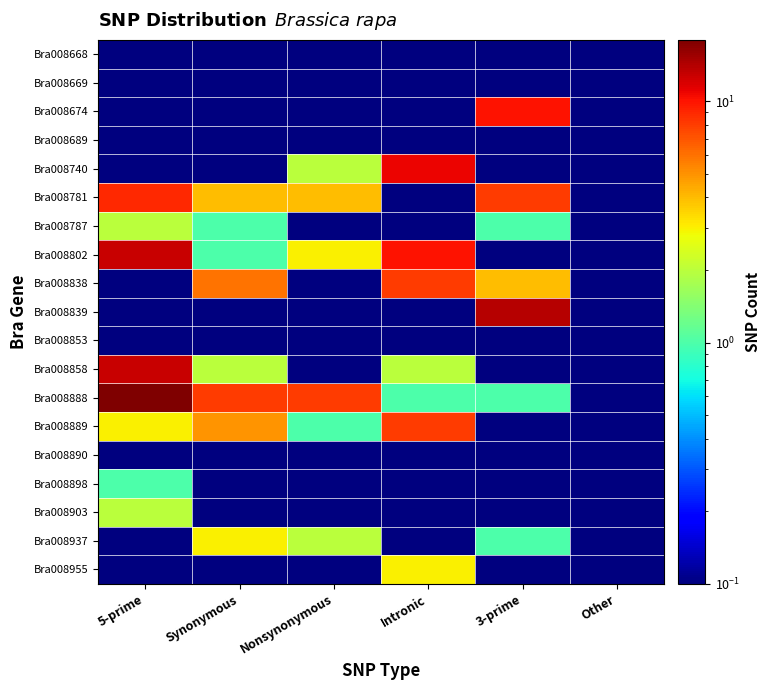

Which series has the largest total across all categories?

Bra008888